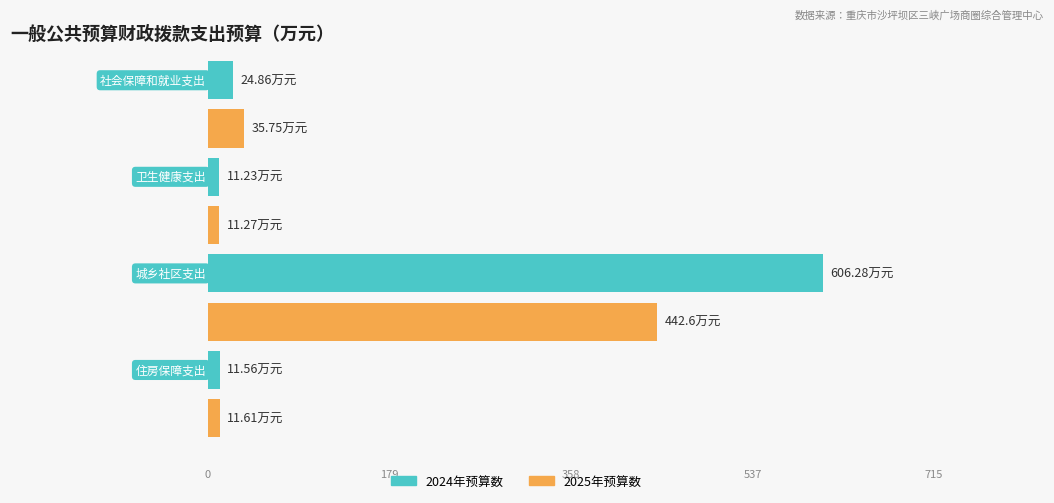

Between 卫生健康支出 and 城乡社区支出, which series saw the biggest shift?

2024年预算数